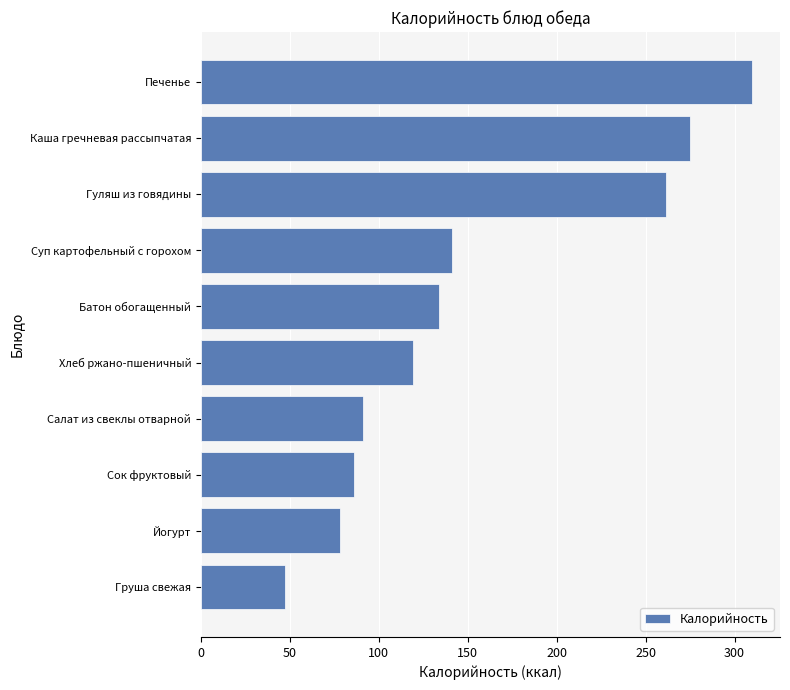

Rank the categories by value from lowest to highest.

Груша свежая, Йогурт, Сок фруктовый, Салат из свеклы отварной, Хлеб ржано-пшеничный, Батон обогащенный, Суп картофельный с горохом, Гуляш из говядины, Каша гречневая рассыпчатая, Печенье